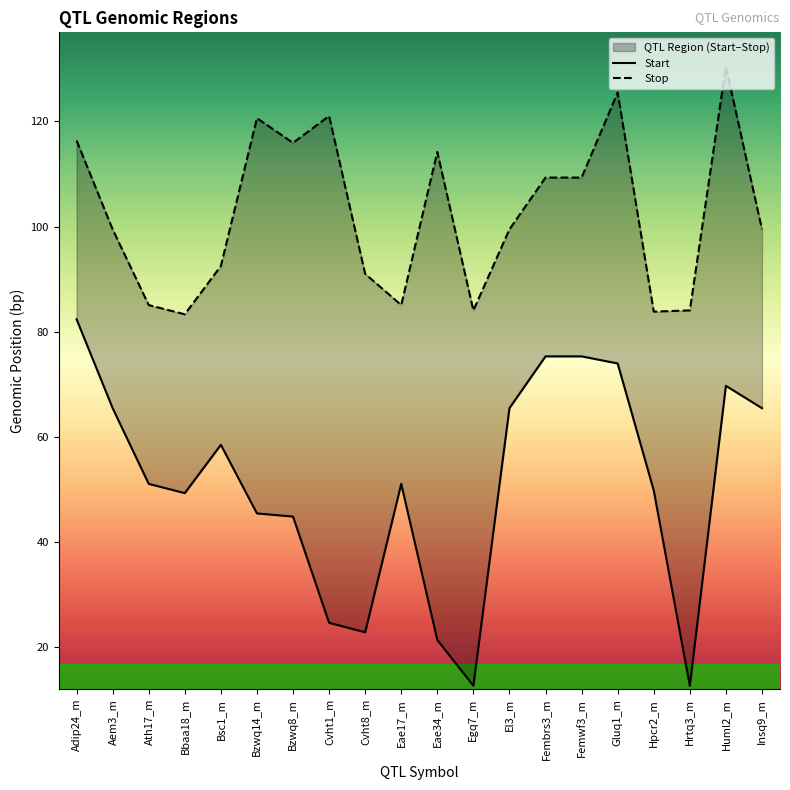

Which category has the lowest value across all series?

Egq7_m